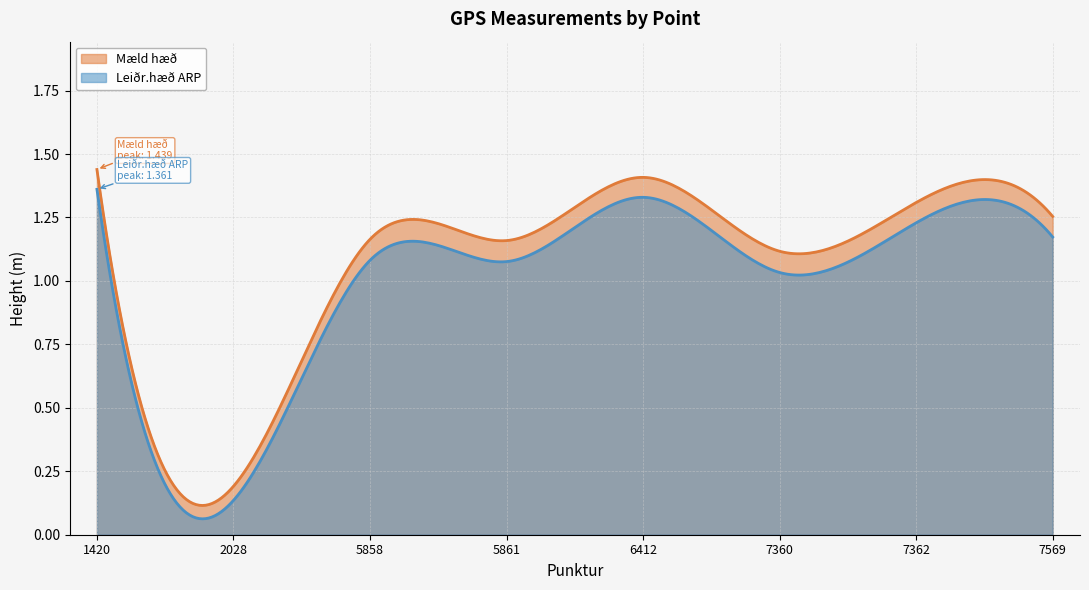

True or false: Mæld hæð and Leiðr.hæð ARP intersect in this chart.

False